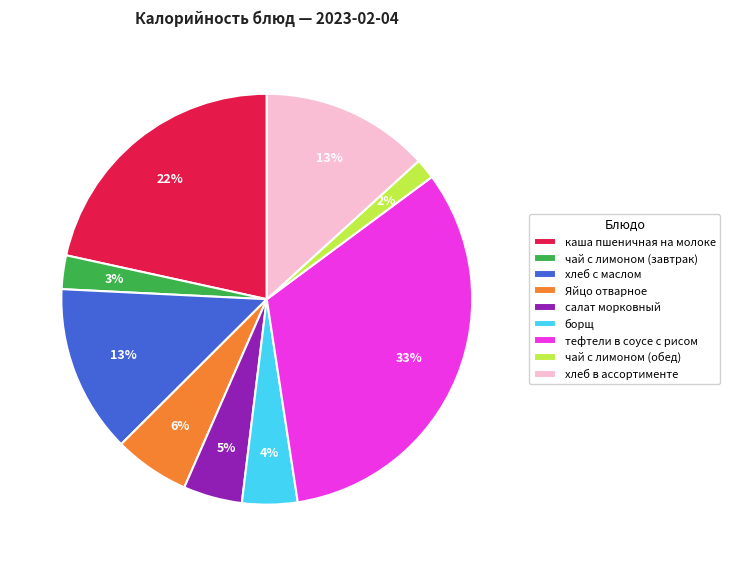

Is there a majority slice in this chart?

No